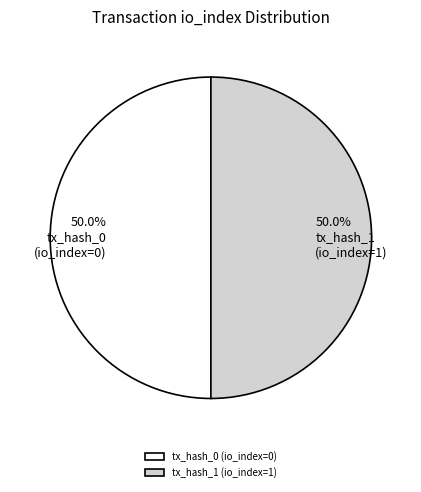

Is the sum of tx_hash_0 and tx_hash_1 greater than half?

Yes